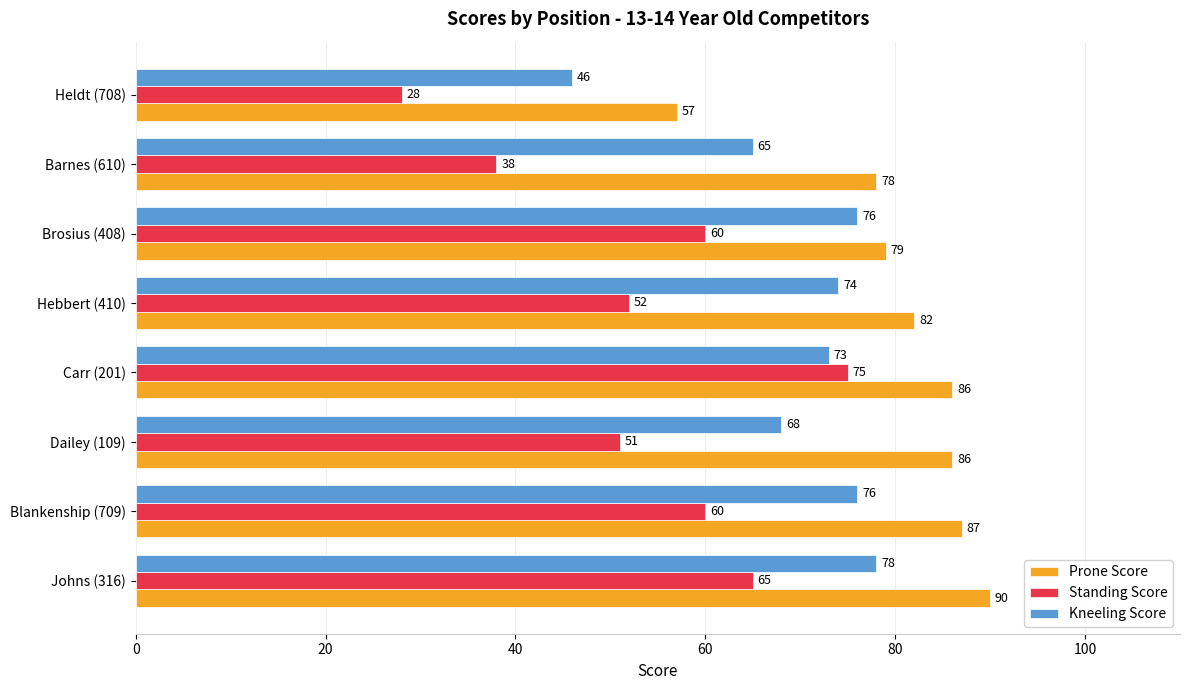

At how many categories does at least one series exceed 54?

8